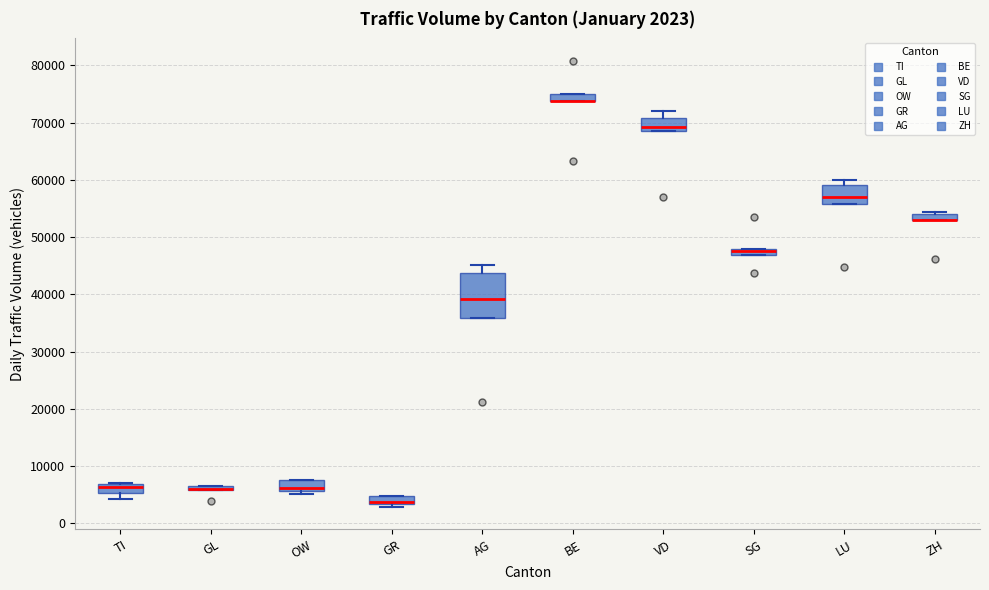

Which box is the tallest, from its lower edge to its upper edge?

AG